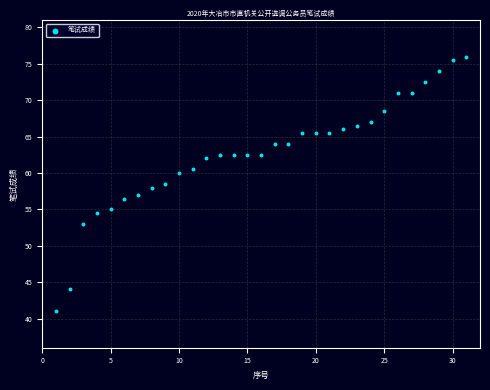

What is the range of Y values (max minus min)?

35.0